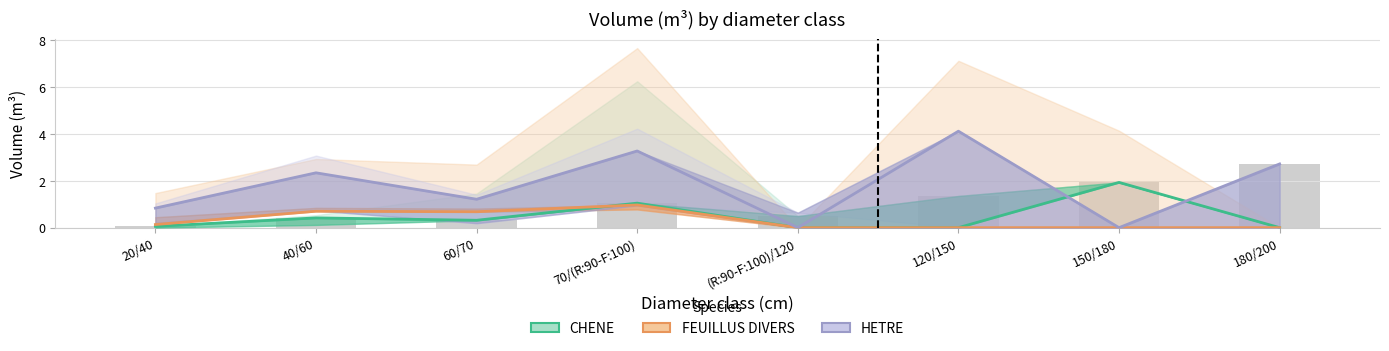

Reading right to left, extract all data points from this chart.

CHENE: 180/200=0.0	150/180=1.9	120/150=0.0	(R:90-F:100)/120=0.0	70/(R:90-F:100)=1.0	60/70=0.3	40/60=0.4	20/40=0.1
FEUILLUS DIVERS: 180/200=0.0	150/180=0.0	120/150=0.0	(R:90-F:100)/120=0.0	70/(R:90-F:100)=1.0	60/70=0.7	40/60=0.7	20/40=0.1
HETRE: 180/200=2.7	150/180=0.0	120/150=4.1	(R:90-F:100)/120=0.0	70/(R:90-F:100)=3.3	60/70=1.2	40/60=2.3	20/40=0.8